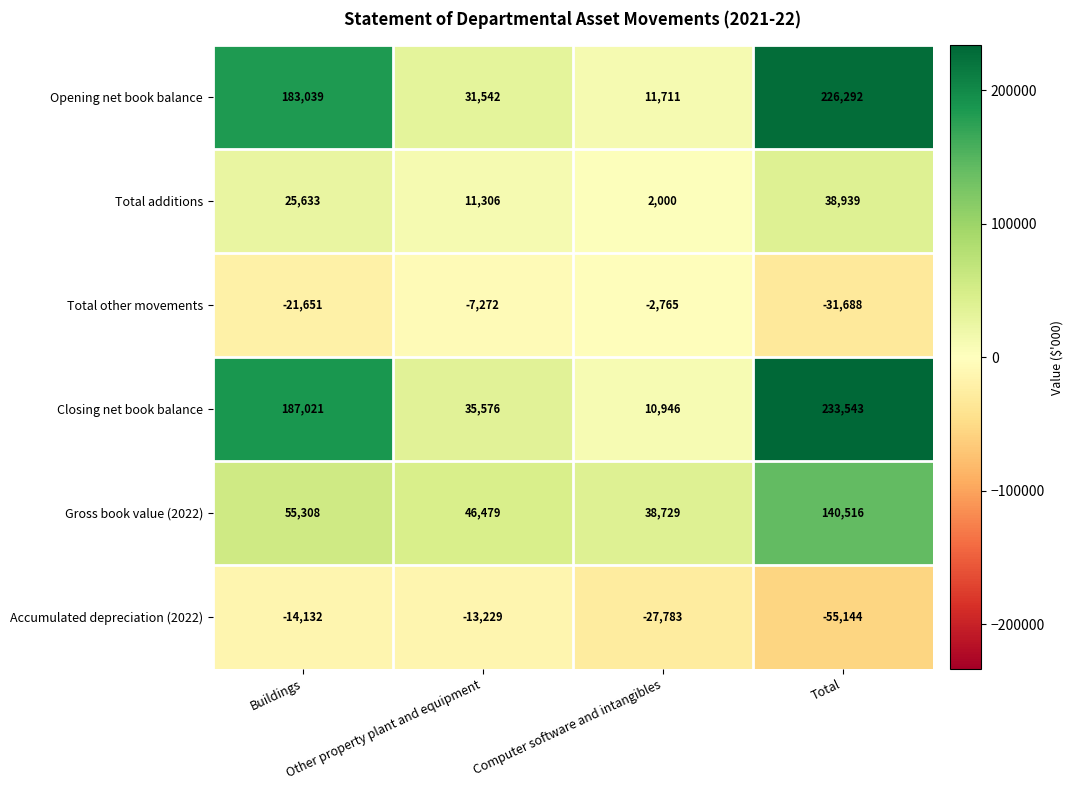

How many series are shown in this chart?

6